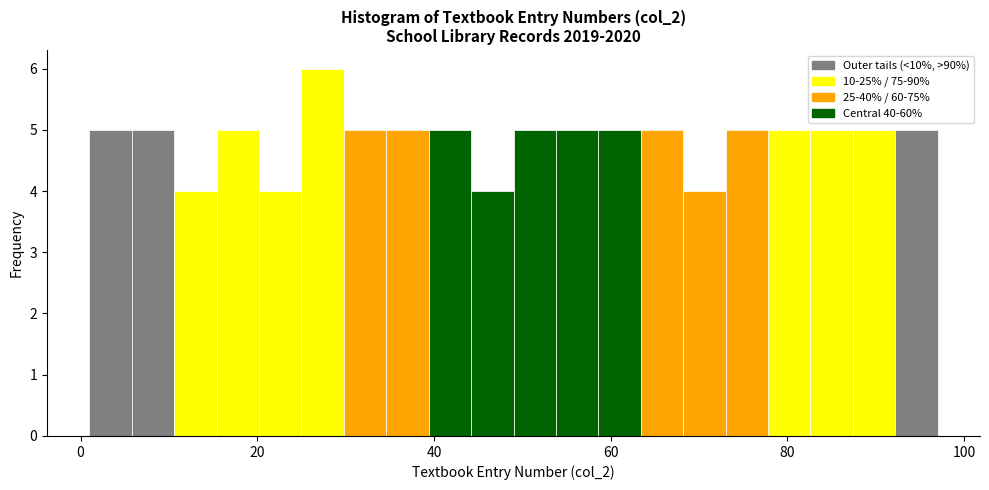

Read against the x-axis, roughly where is the centre of the tallest bar?

28